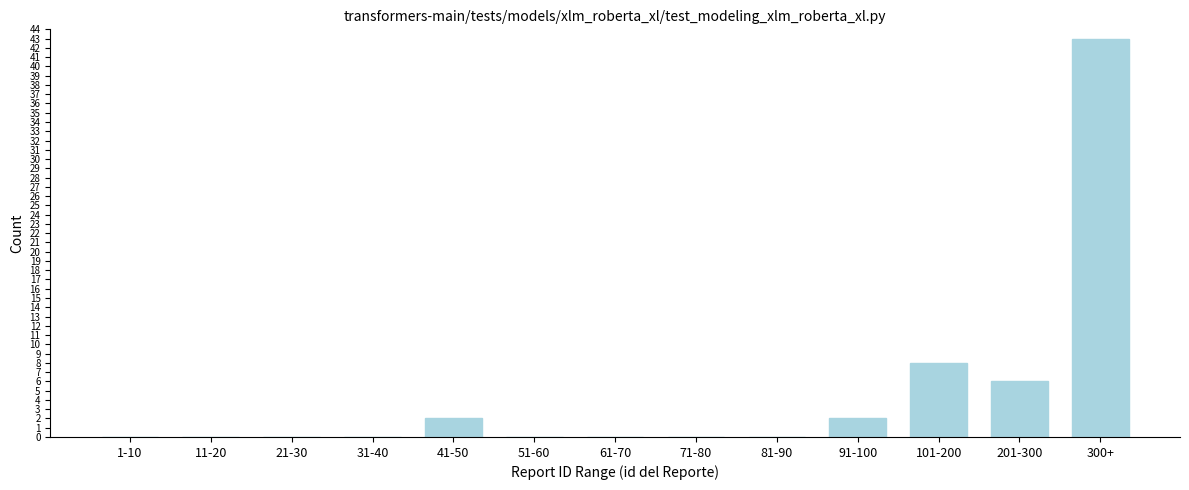

Reading right to left, transcribe all the data shown in this chart.

300+=43	201-300=6	101-200=8	91-100=2	81-90=0	71-80=0	61-70=0	51-60=0	41-50=2	31-40=0	21-30=0	11-20=0	1-10=0